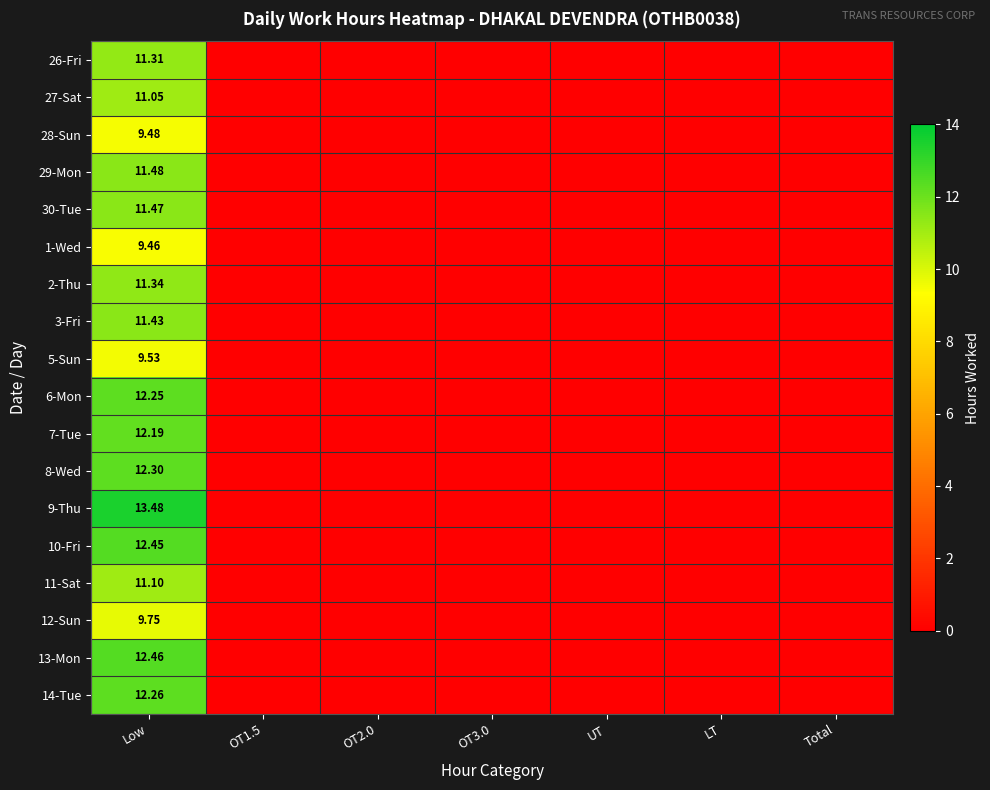

True or false: 3-Fri has a value of -5.2 at UT.

False